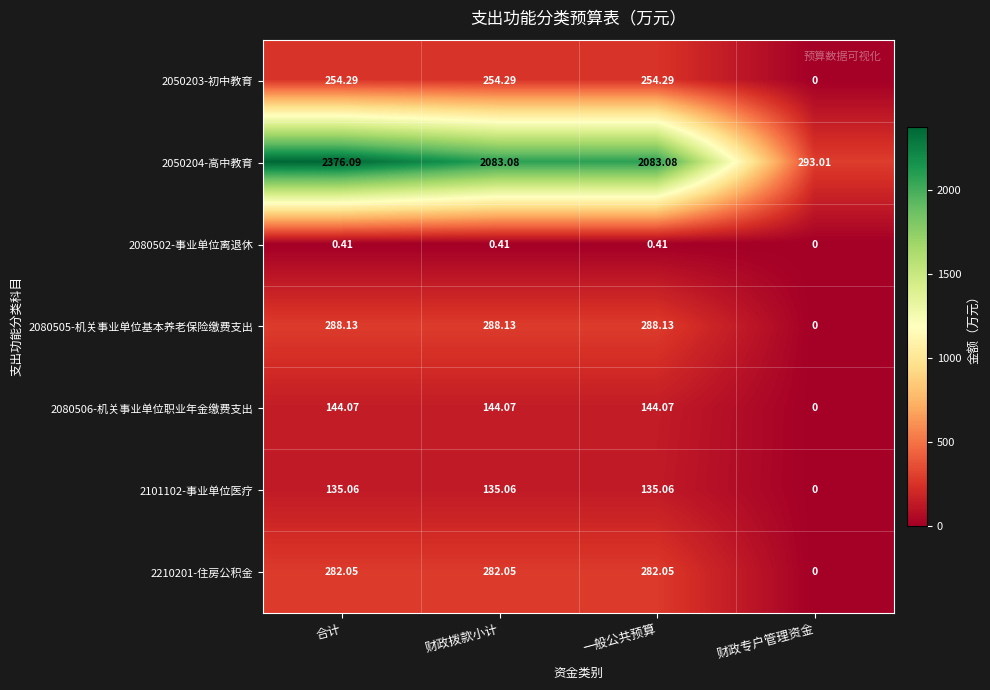

Which category has the highest value across all series?

合计